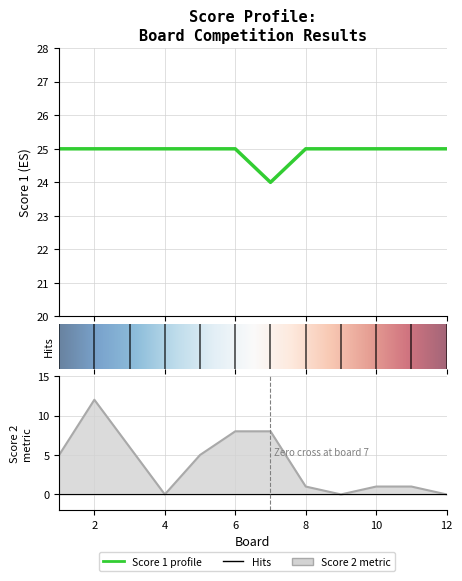

At 3, list the series in order from smallest to largest.

Score 2, Score 1